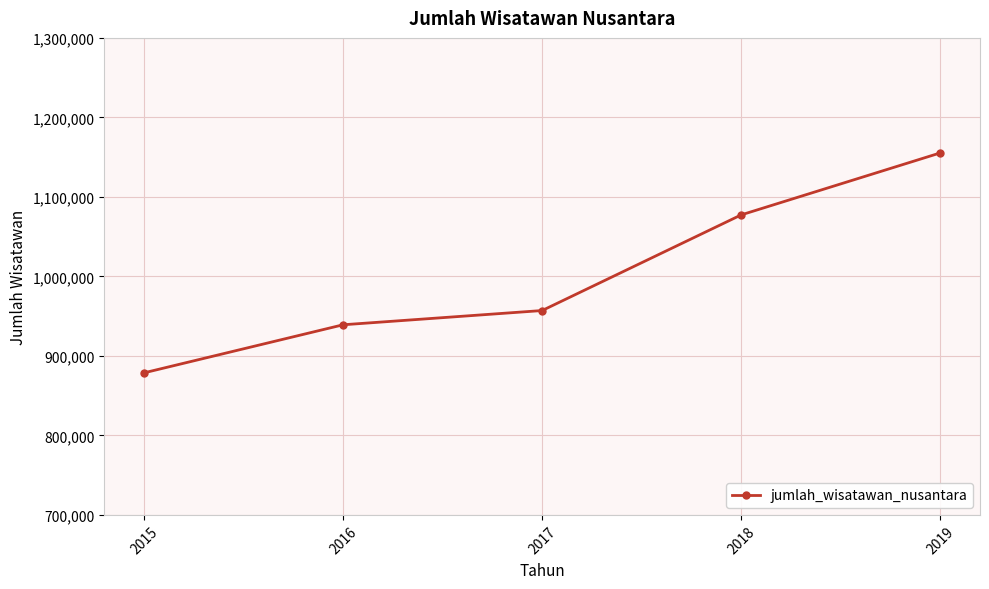

Rank the categories by value from highest to lowest.

2019, 2018, 2017, 2016, 2015